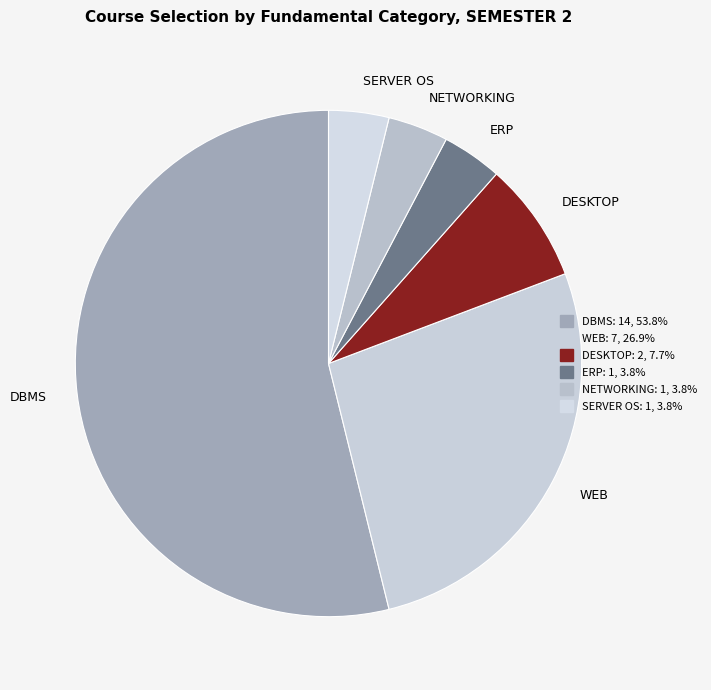

Between DESKTOP and ERP, which is larger?

DESKTOP